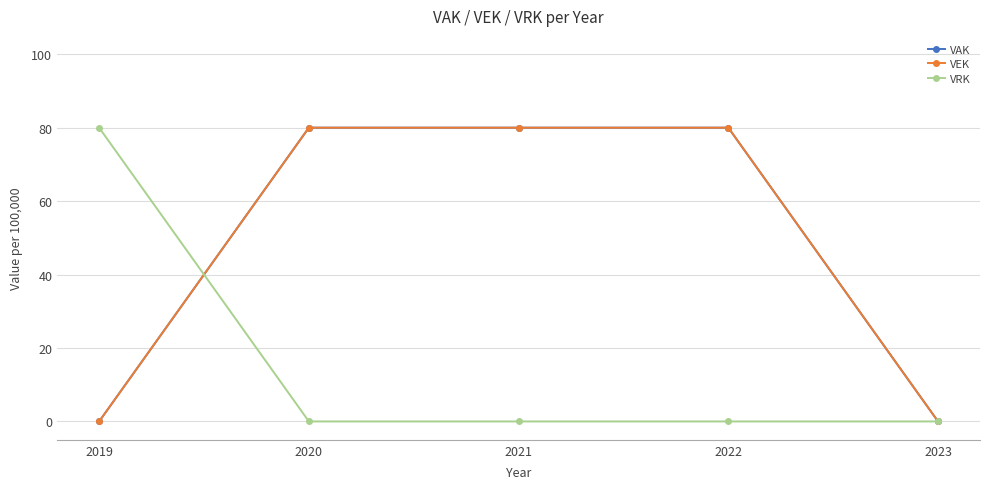

What value does the VAK series have at 2021, to the nearest 5?

80